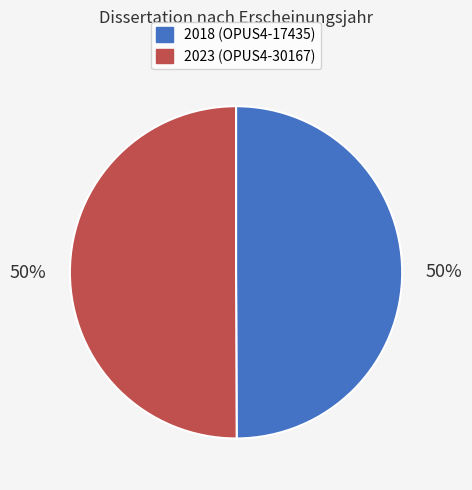

To the nearest percent, what is the average slice percentage?

50%